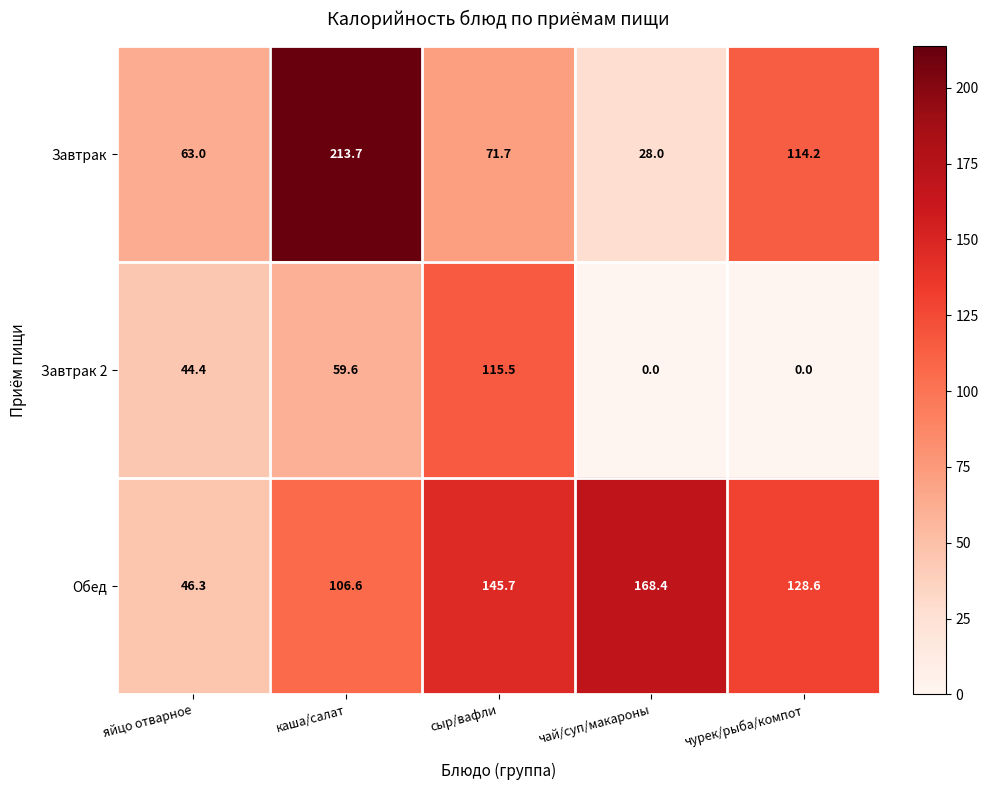

What is the average value of the Обед series?

119.1